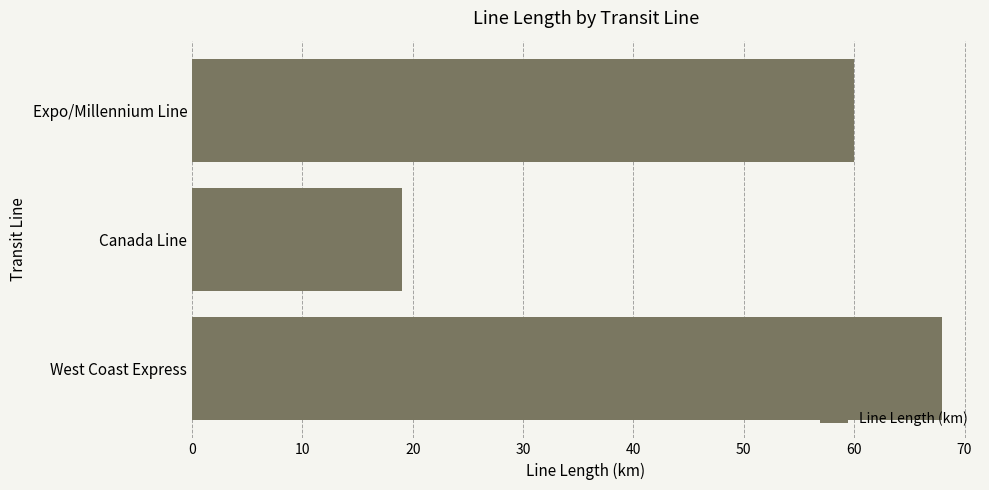

Which category has the lowest value across all series?

Canada Line